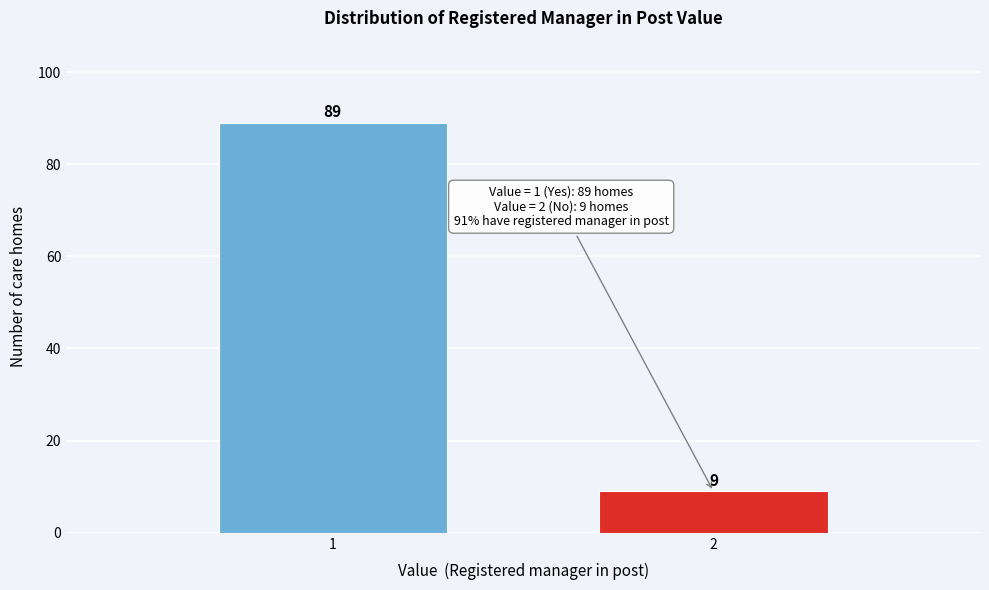

Reading left to right, transcribe all the data shown in this chart.

89	9